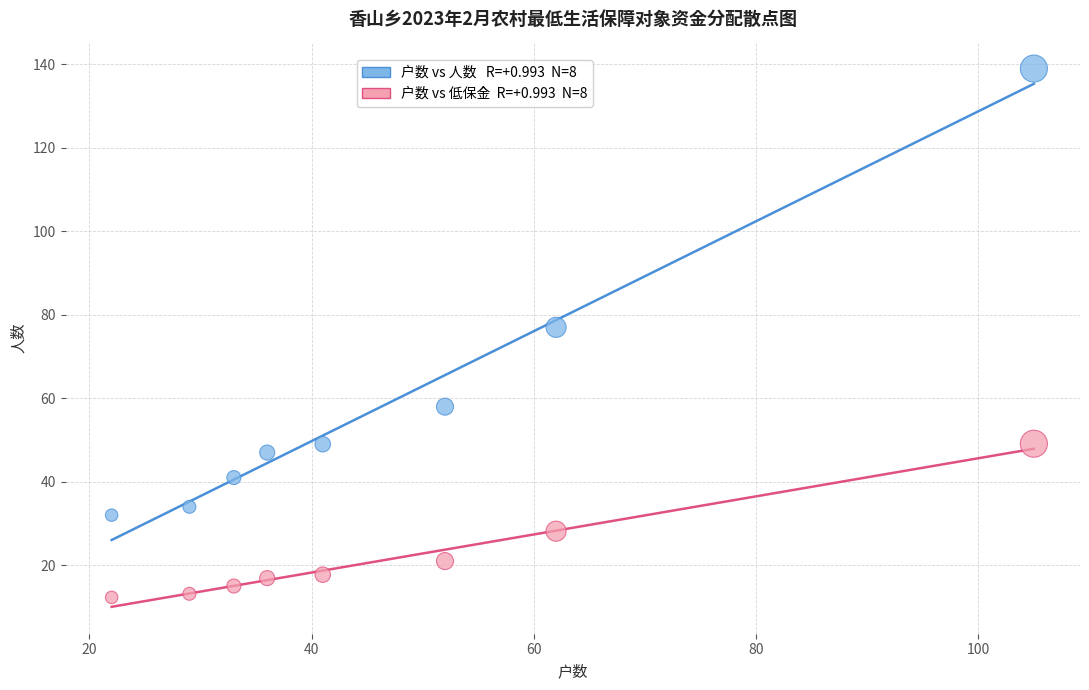

Across all series, what Y value is closest to 75?

77.0